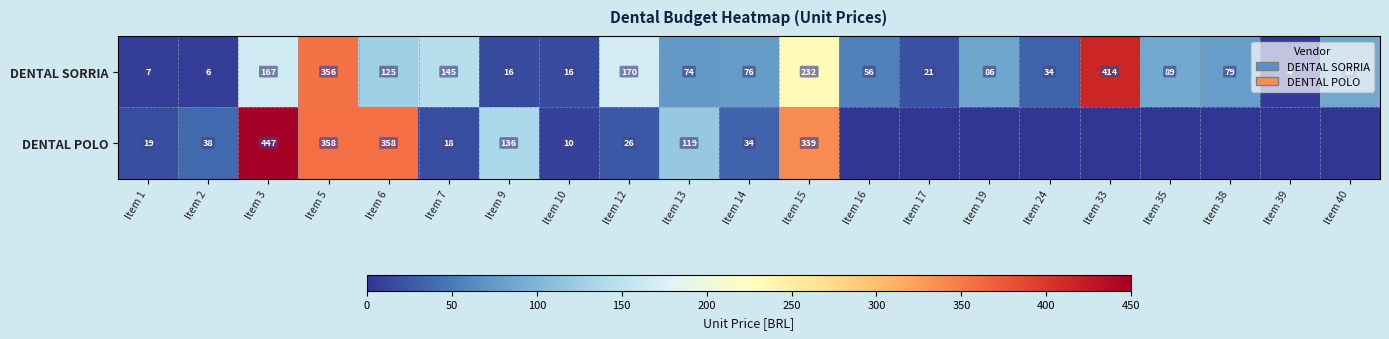

True or false: DENTAL POLO has a value of 38 at Item 2.

True